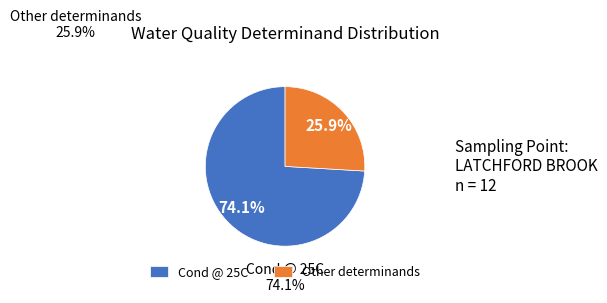

True or false: NH3 un-ion accounts for 1% of the total.

False